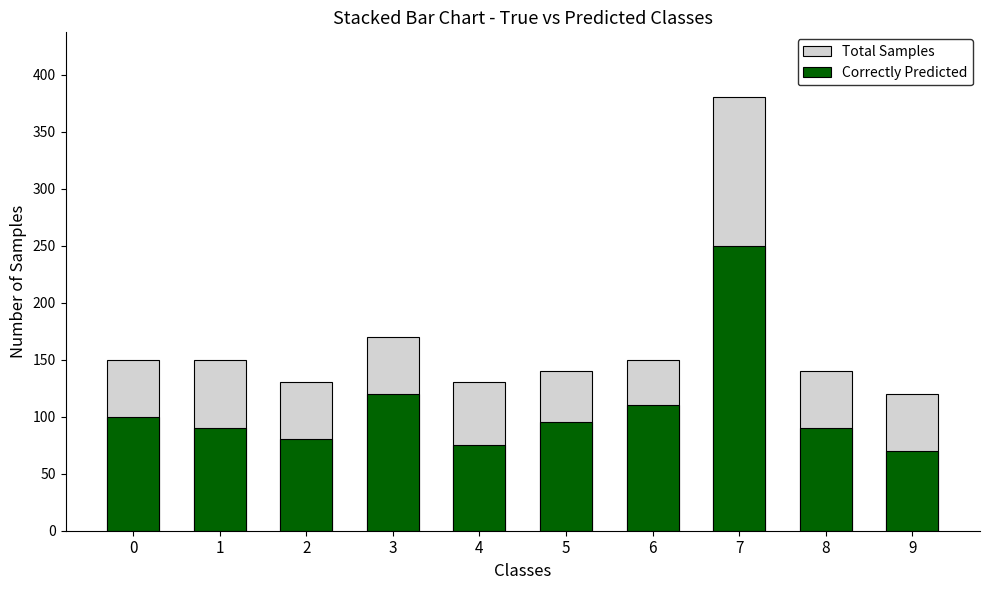

True or false: Correctly Predicted has a value of 129 at 1.

False